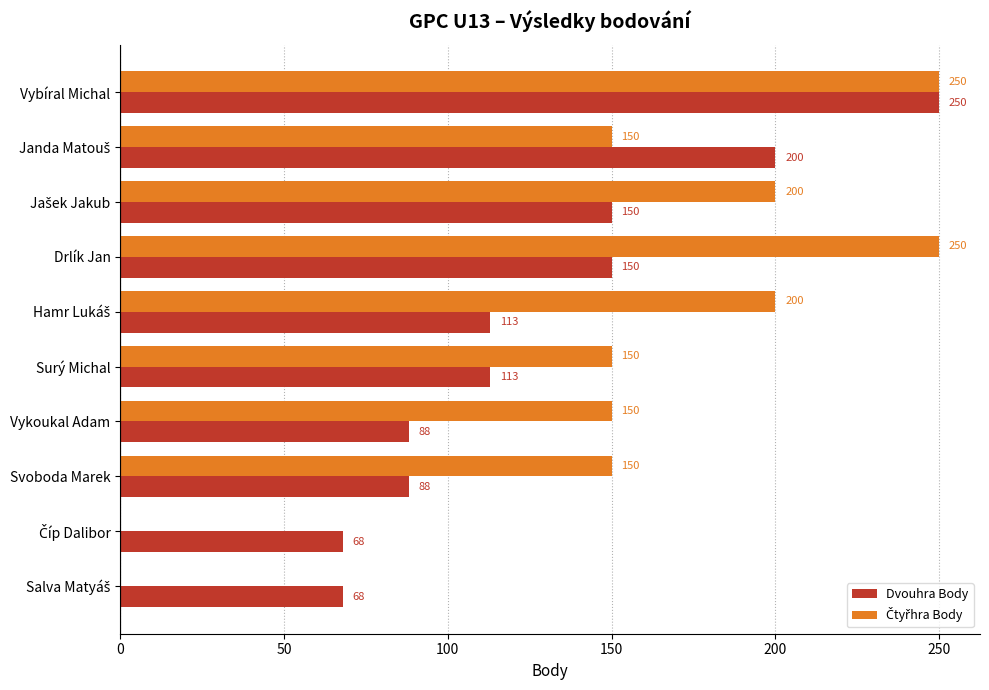

What is the sum of all Dvouhra Body values?

1288